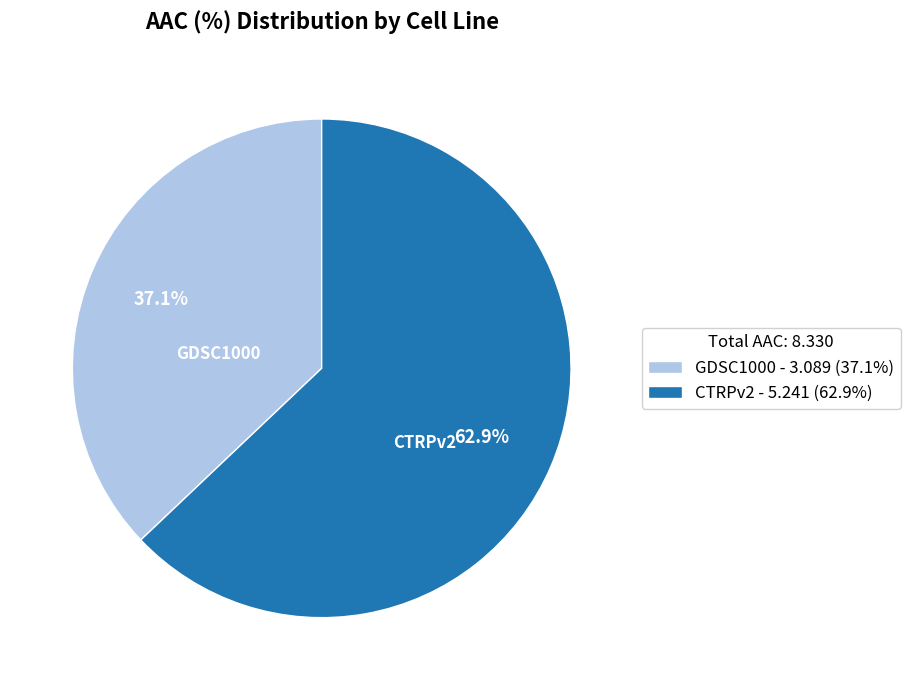

How many slices are in this pie chart?

2